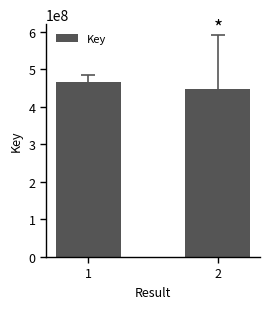

What is the approximate value at 1, to the nearest 50?

464739550